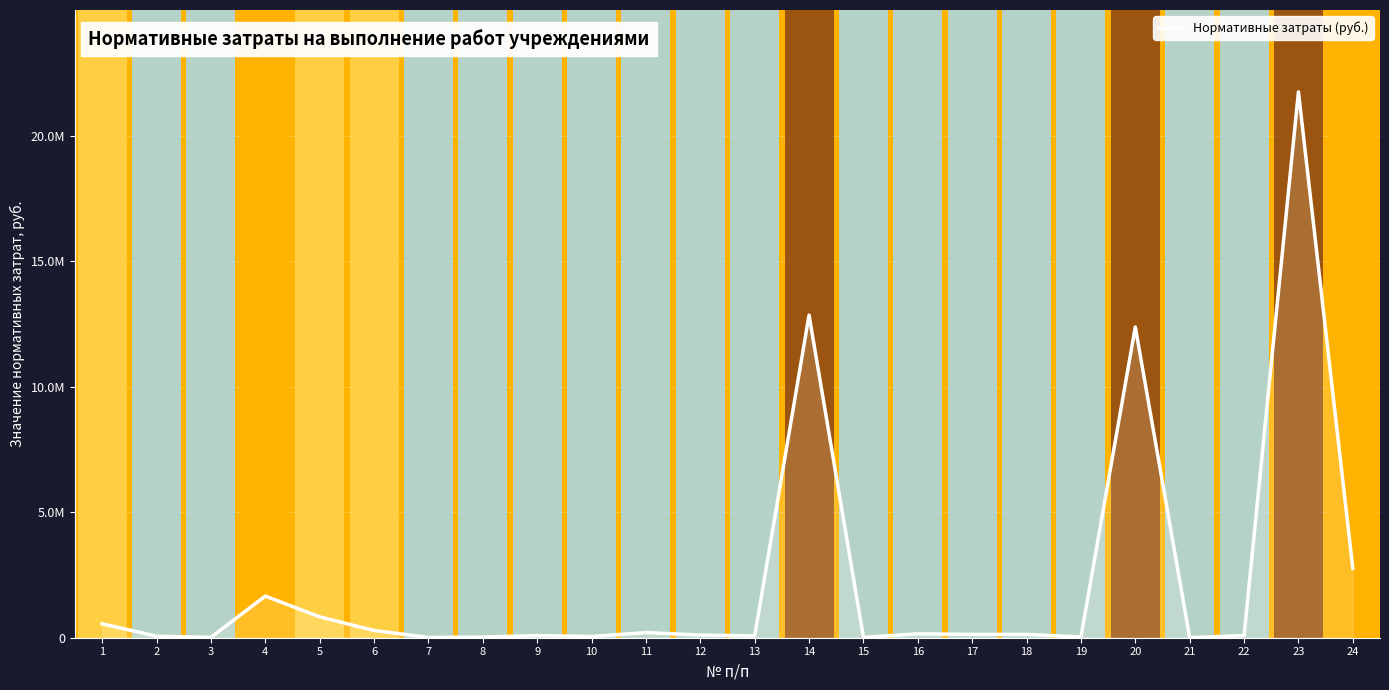

Which category has the lowest value across all series?

21